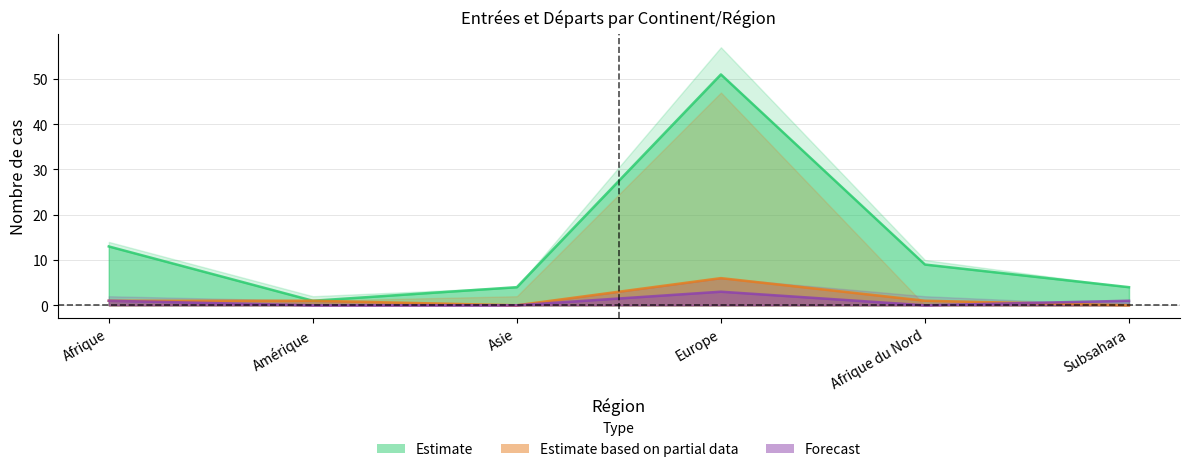

After their last crossing, which series has the higher values: Reprises du séjour or Départs volontaires contrôlés pays d'origine?

Départs volontaires contrôlés pays d'origine